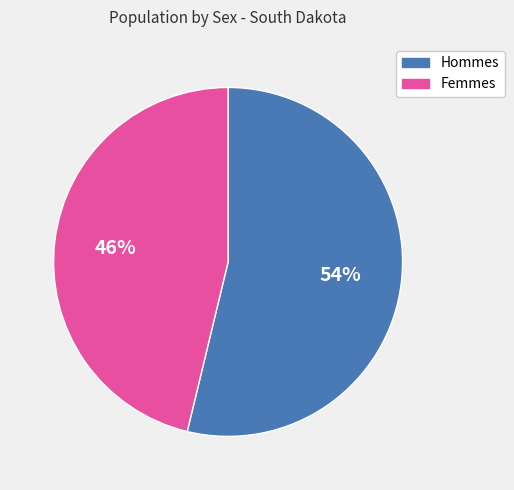

To the nearest percent, what is the average slice percentage?

50%